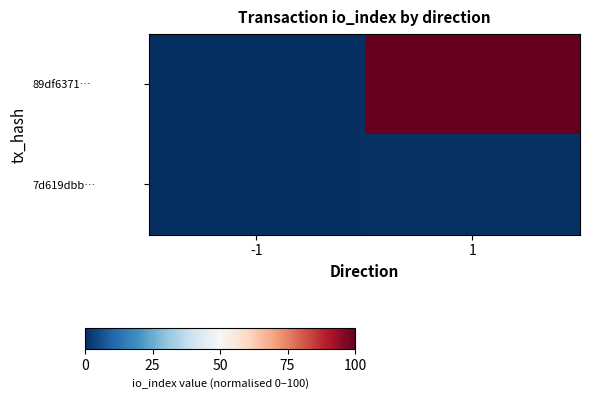

Reading left to right, what are all the values shown in this chart?

89df6371…: -1=0.0	1=100.0
7d619dbb…: -1=0.1	1=0.5